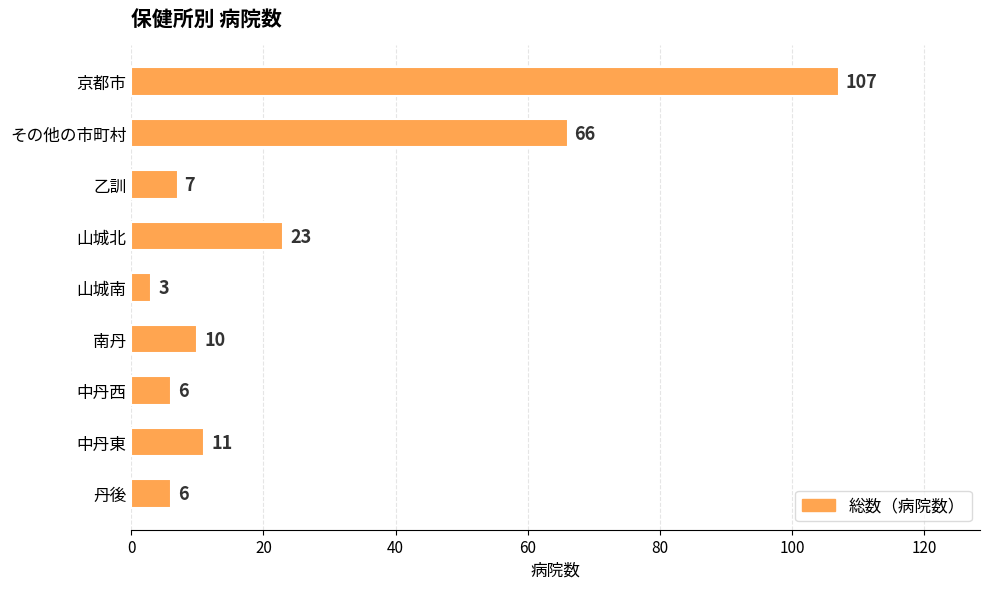

What is the change in value from 山城南 to 丹後?

+3